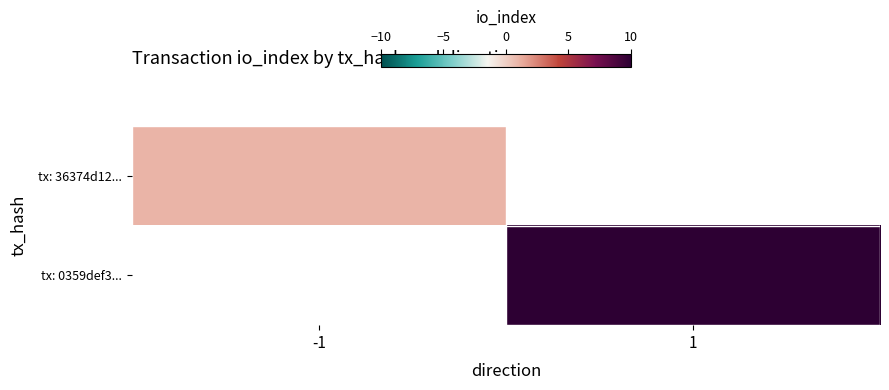

Count the number of categories in the chart.

2